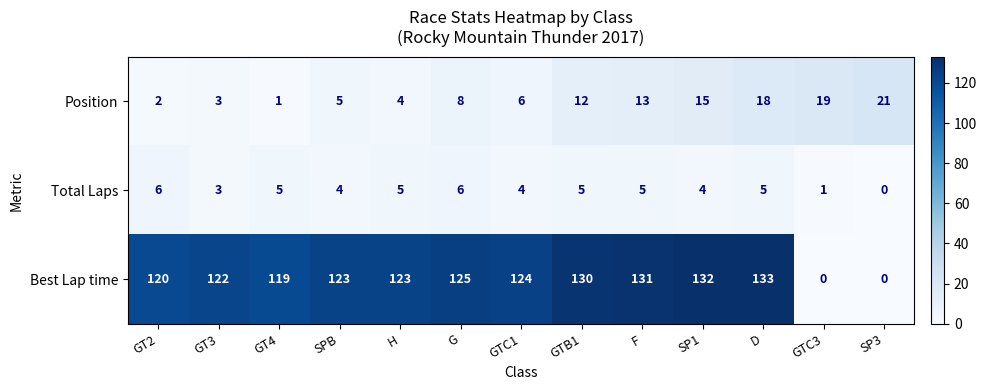

What is the difference between the highest and lowest values at SP1?

128